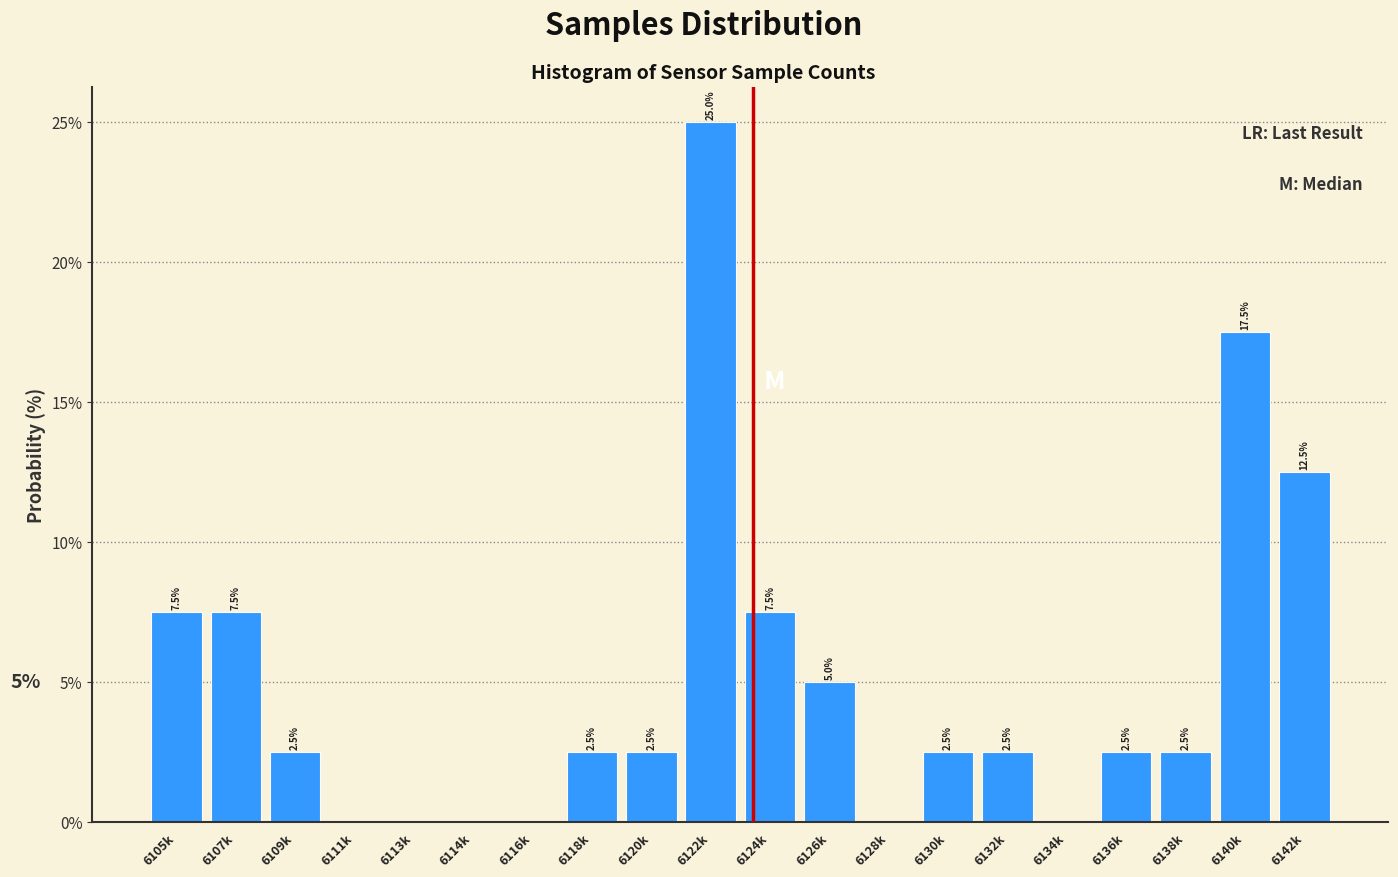

Reading left to right, list all the values displayed in this chart.

6105k=7.5	6107k=7.5	6109k=2.5	6111k=0.0	6113k=0.0	6114k=0.0	6116k=0.0	6118k=2.5	6120k=2.5	6122k=25.0	6124k=7.5	6126k=5.0	6128k=0.0	6130k=2.5	6132k=2.5	6134k=0.0	6136k=2.5	6138k=2.5	6140k=17.5	6142k=12.5